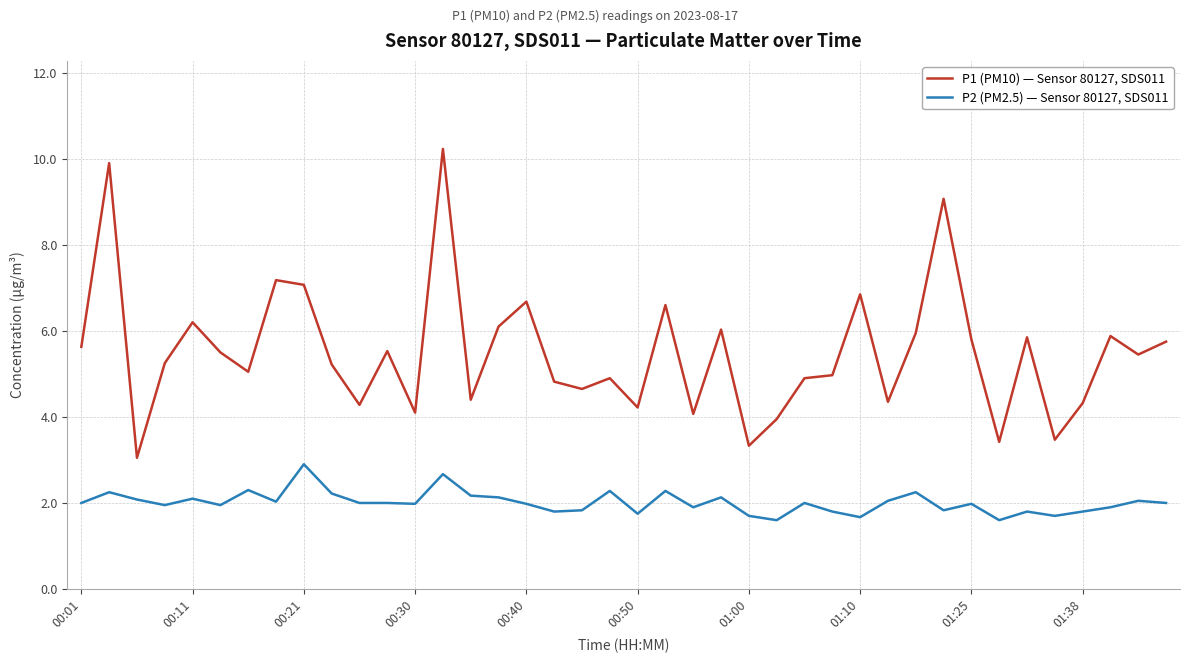

Rank the series by their maximum value, from highest to lowest.

P1 (PM10) — Sensor 80127, SDS011, P2 (PM2.5) — Sensor 80127, SDS011